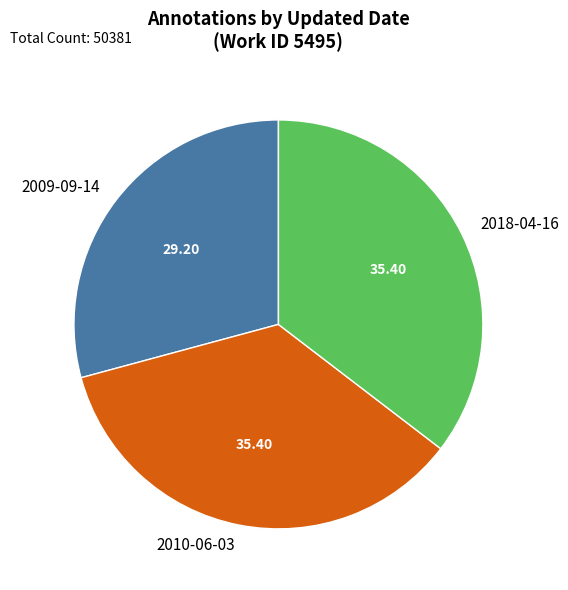

Is 2010-06-03 the majority of the pie?

No